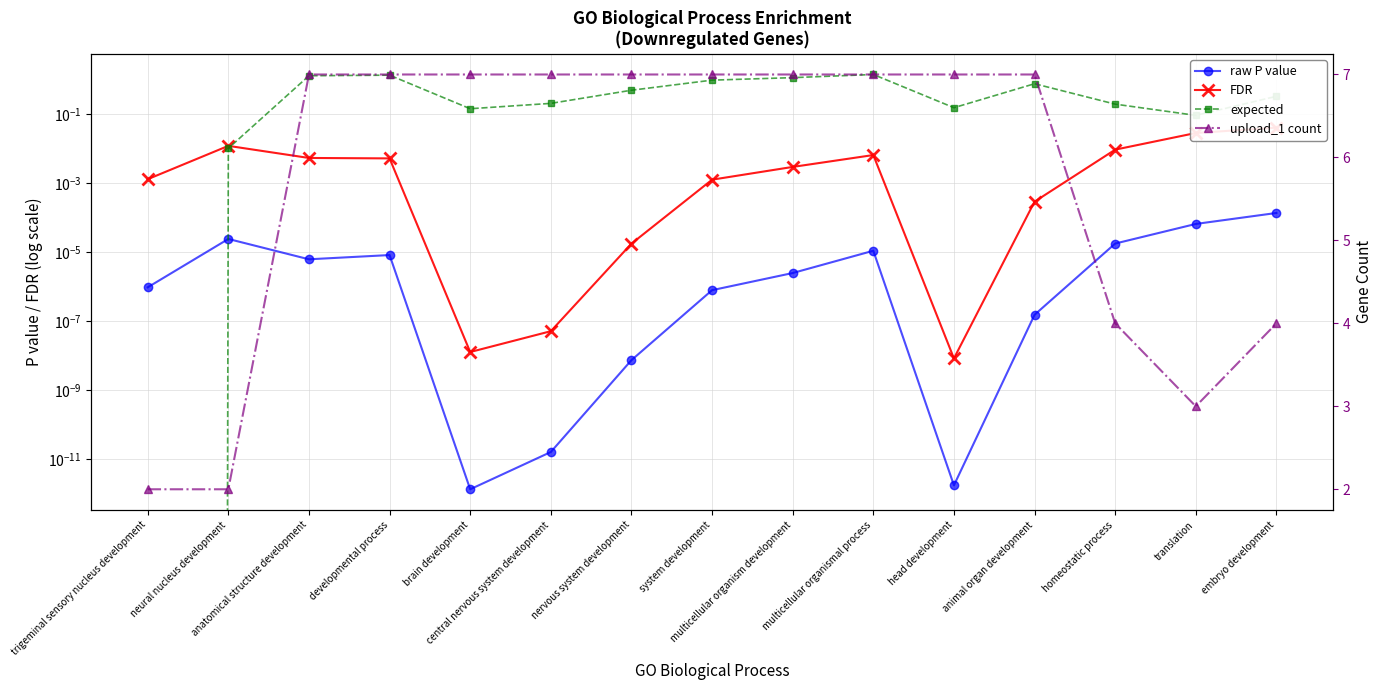

What are all the series names shown in the legend?

raw P value, FDR, expected, upload_1 count